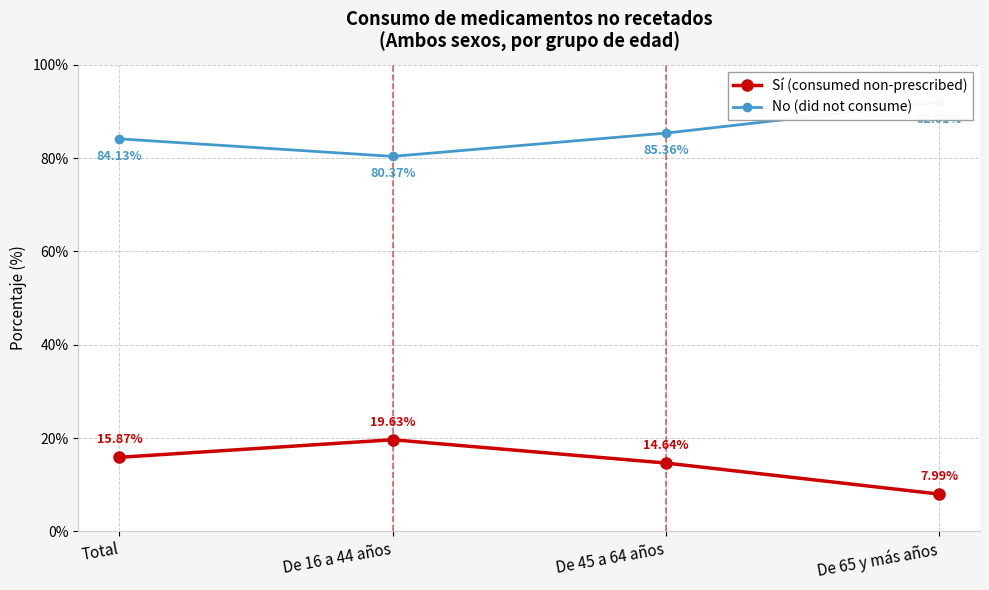

True or false: Sí (consumed non-prescribed) has a value of 14.6 at De 45 a 64 años.

True